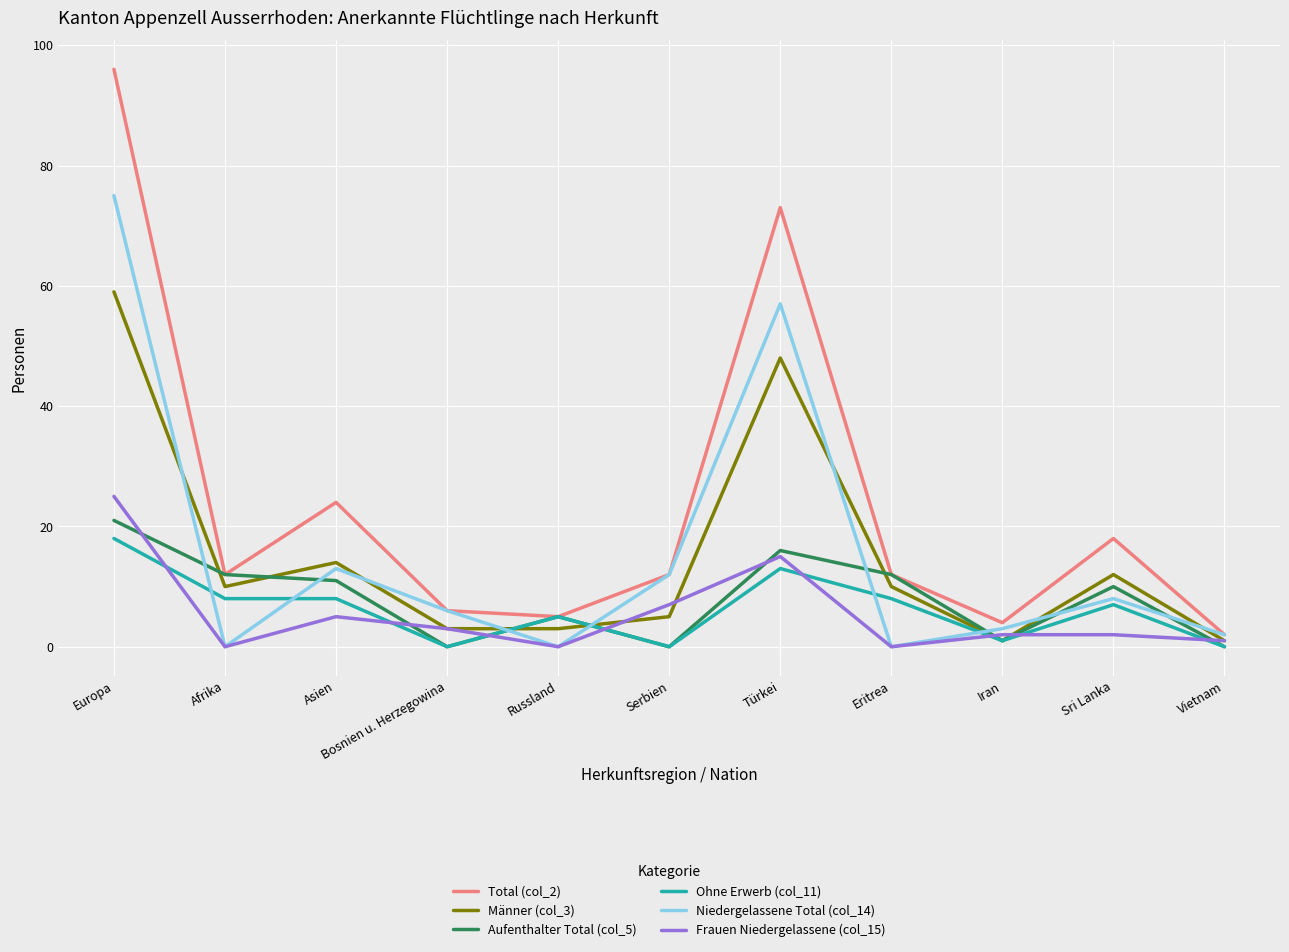

How many interior local peaks does the Männer (col_3) series have?

3